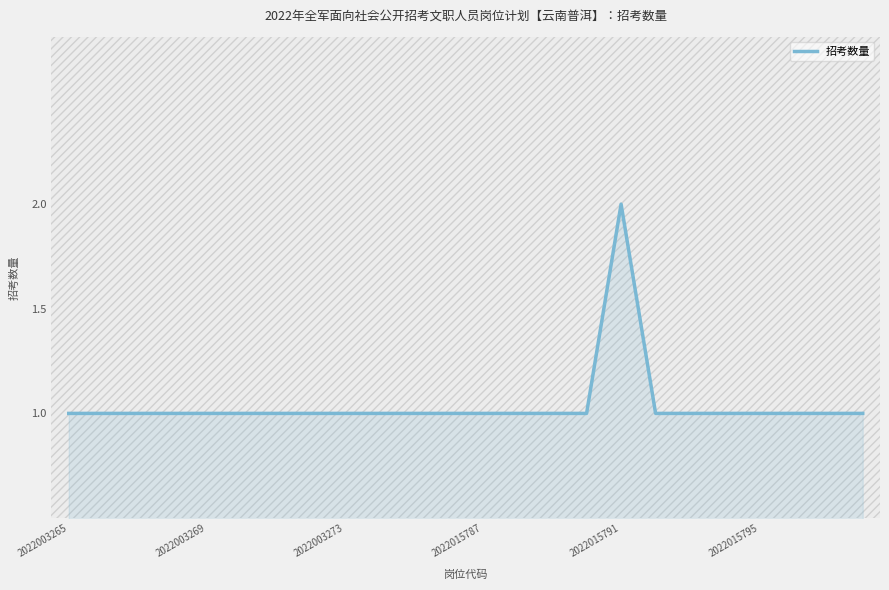

What is the maximum value shown in the chart?

2